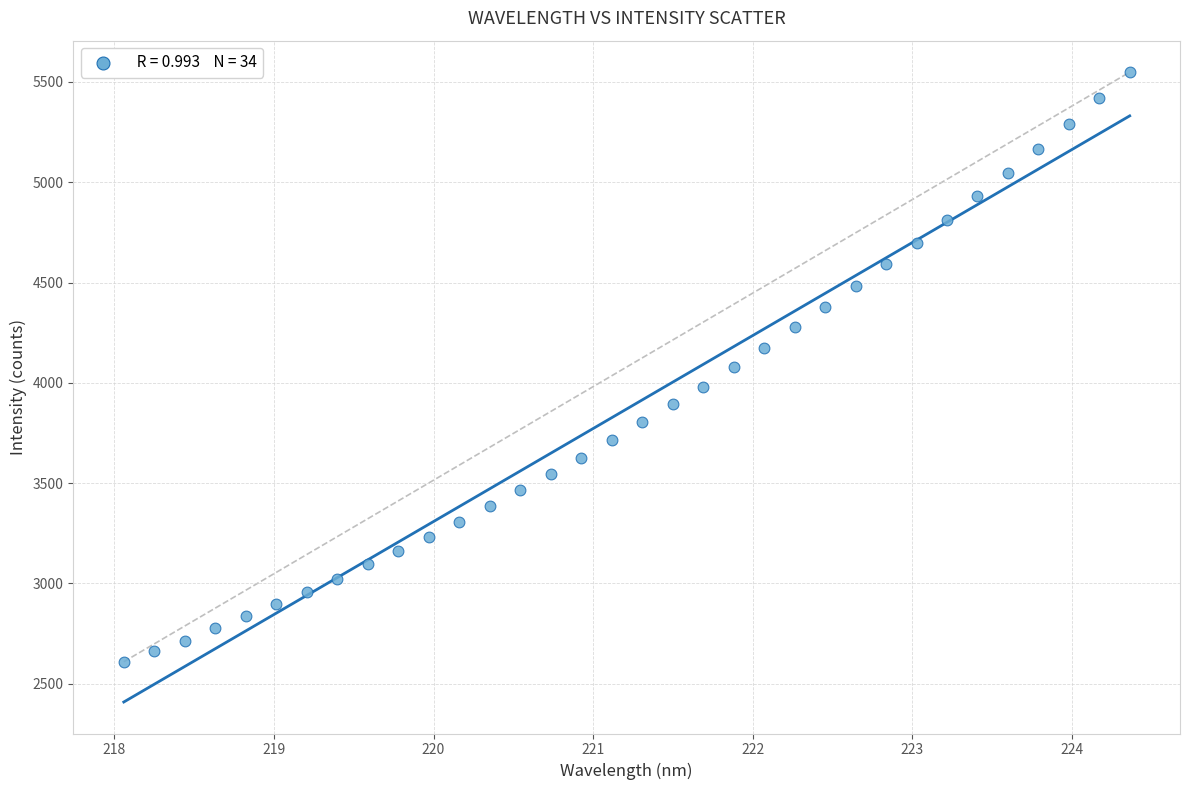

What is the range of Y values (max minus min)?

2939.7